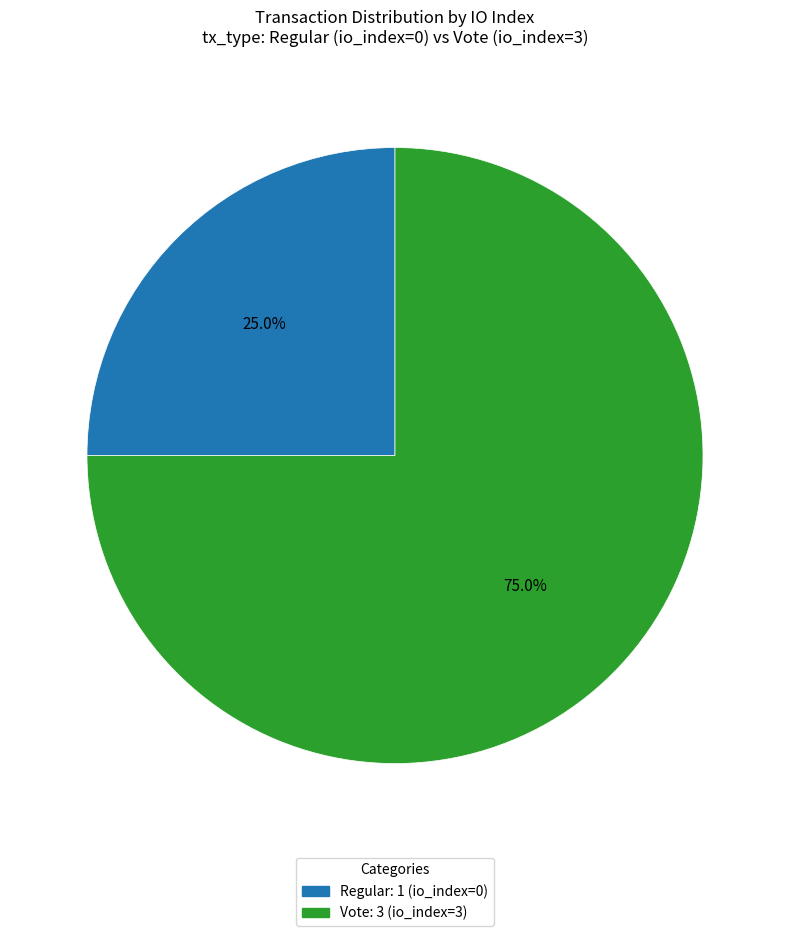

Approximately how many times larger is the value at Regular: 1 (io_index=0) compared to Vote: 3 (io_index=3)?

0.3